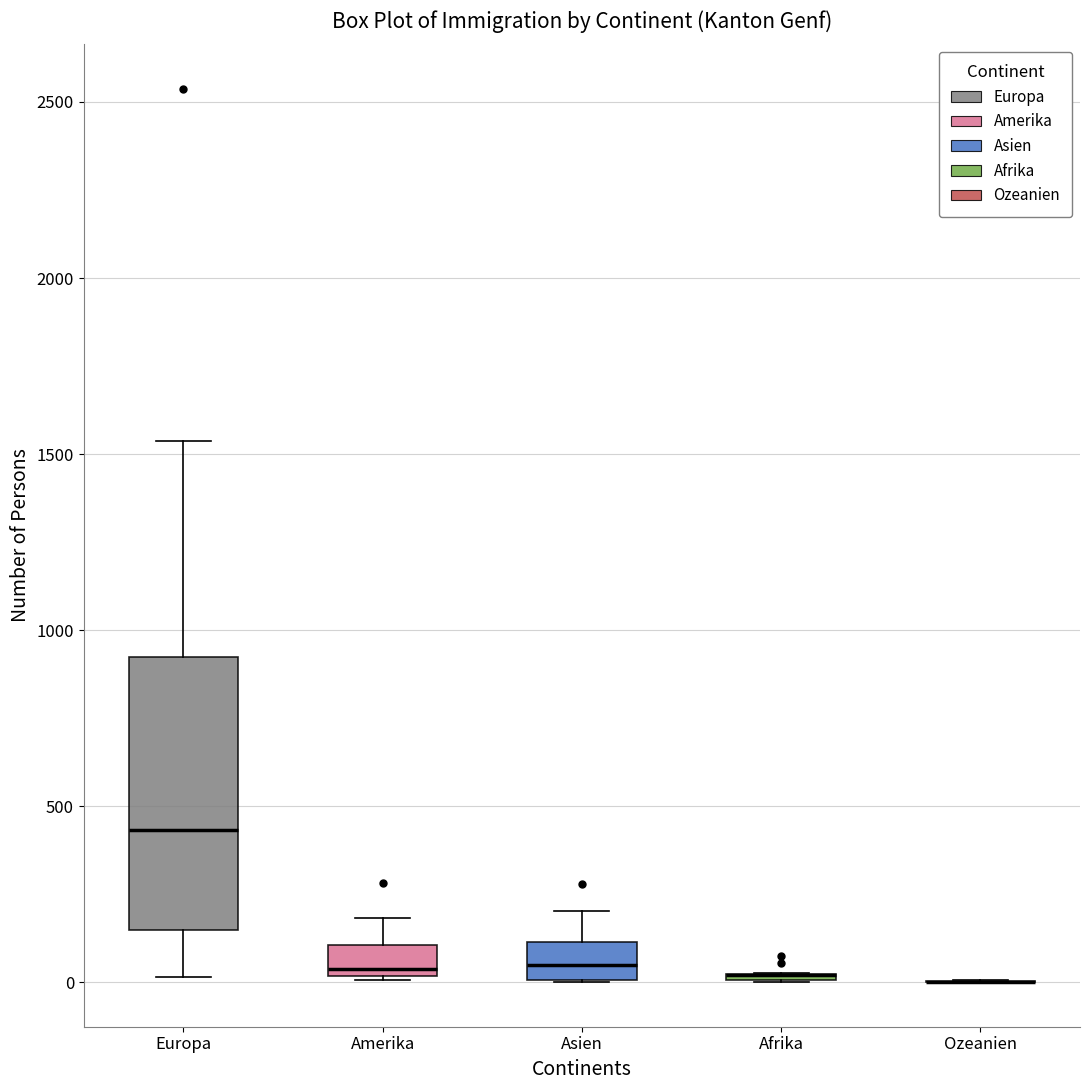

Reading left to right, read every box against the y-axis: the position of its median line, the range the box covers, and the ends of its whiskers. The values are not printed on the chart, so give them approximately, as read against the axis.

Europa: median 450, box 150 to 900, whiskers 0 to 1550
Amerika: median 50, box 0 to 100, whiskers 0 to 200
Asien: median 50, box 0 to 100, whiskers 0 to 200
Afrika: box collapsed to a line at 0, whiskers 0 to 50
Ozeanien: box collapsed to a line at 0, whiskers 0 to 0